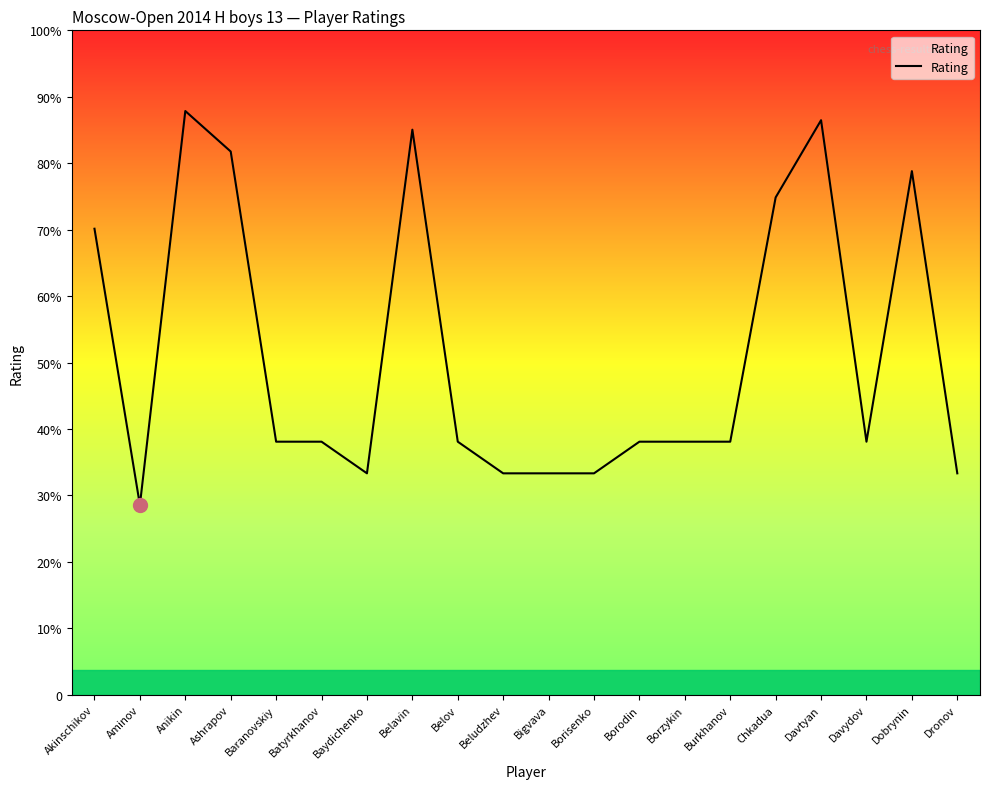

Does the chart display data point markers on the line(s)?

No